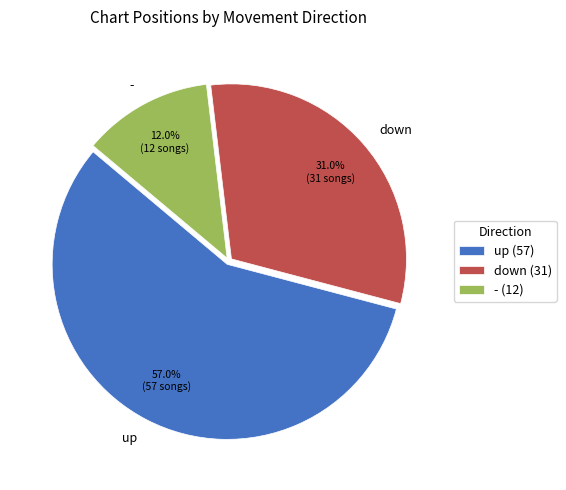

To the nearest percent, what is the difference between the down and - slice percentages?

19%